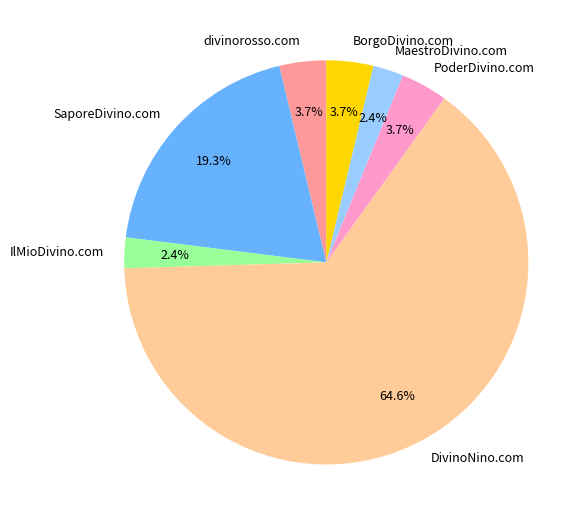

Does any single category account for the majority?

Yes